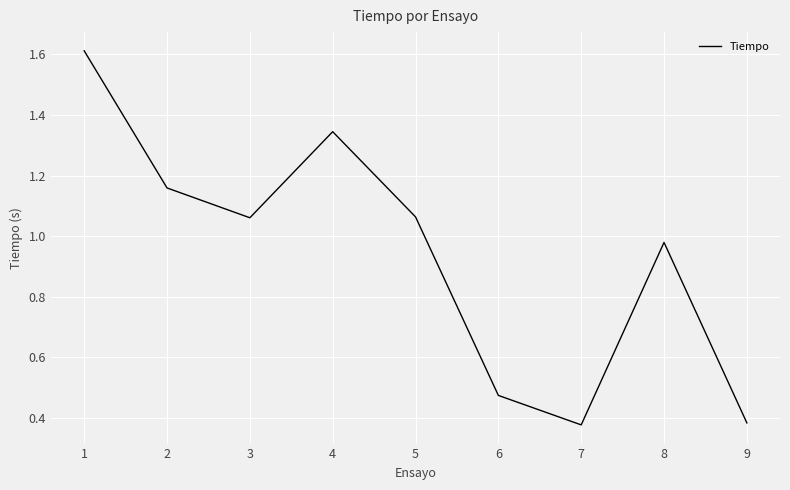

What is the change in value from 5 to 9?

-0.7